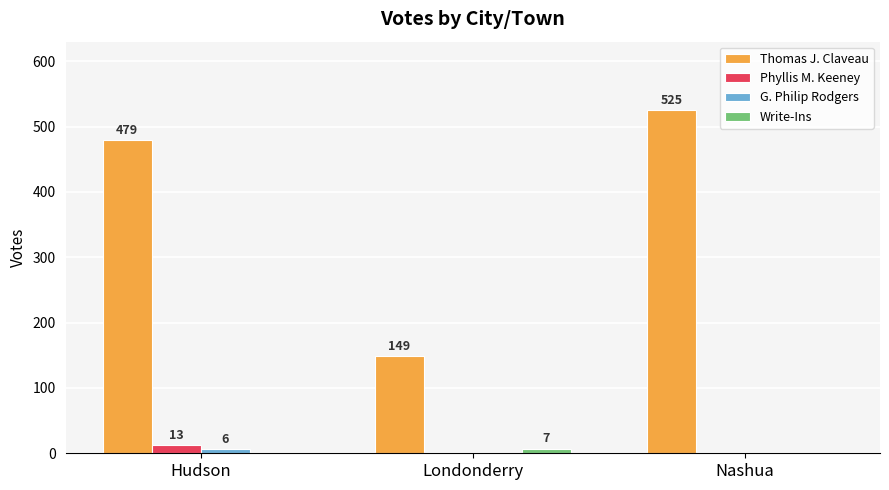

What is the sum of all Thomas J. Claveau values?

1153